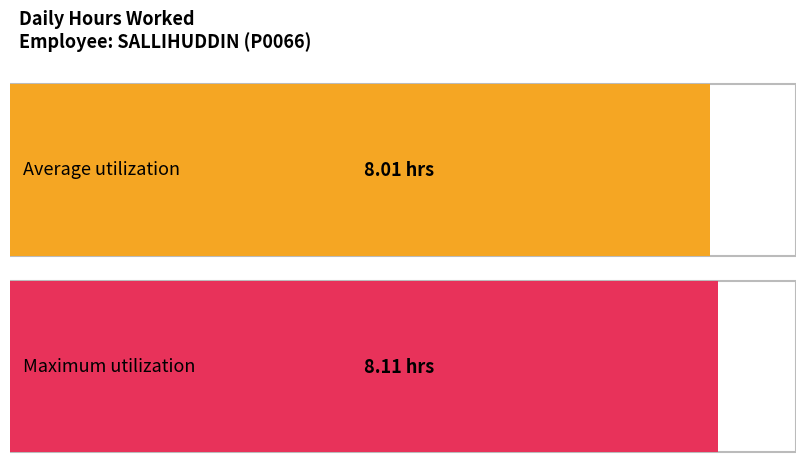

What value does the data have at 8?

8.1